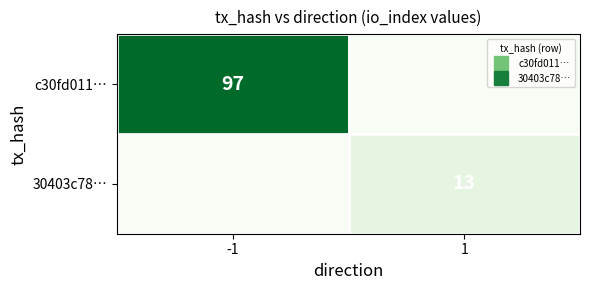

Which series has the largest total across all categories?

c30fd011…